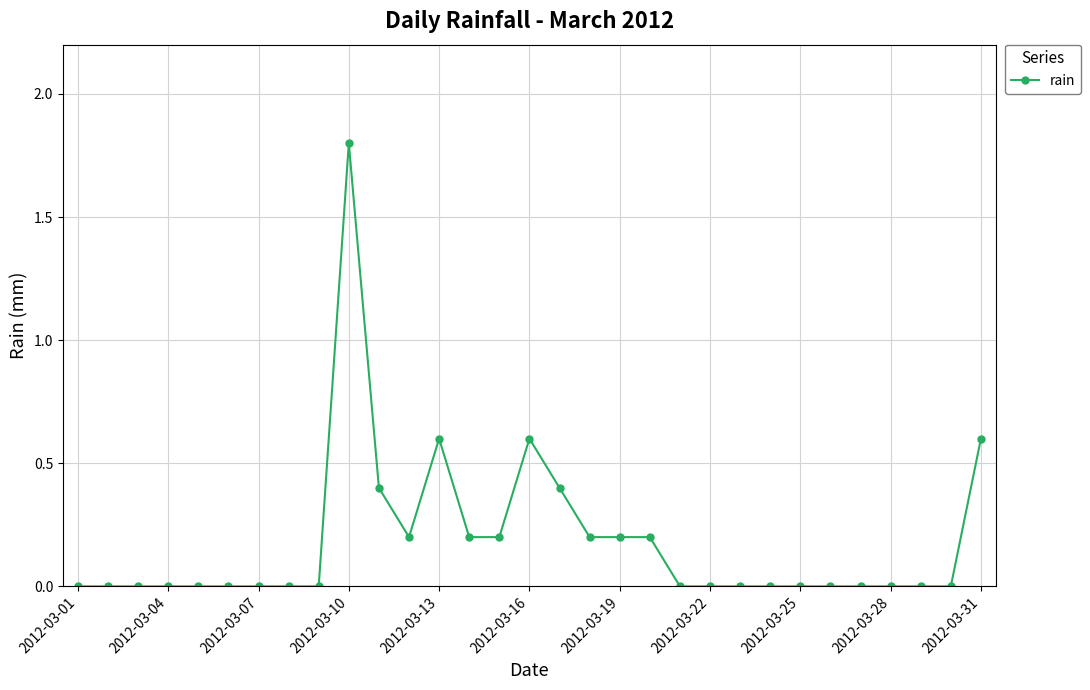

True or false: the data has more than 2 interior local peaks.

True